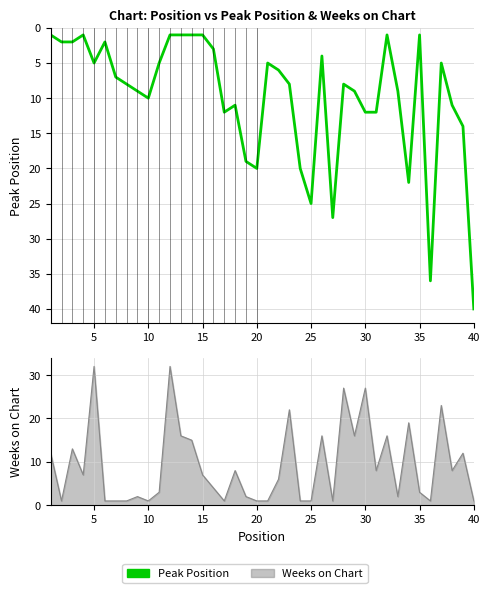

How many data points are less than 8?

19